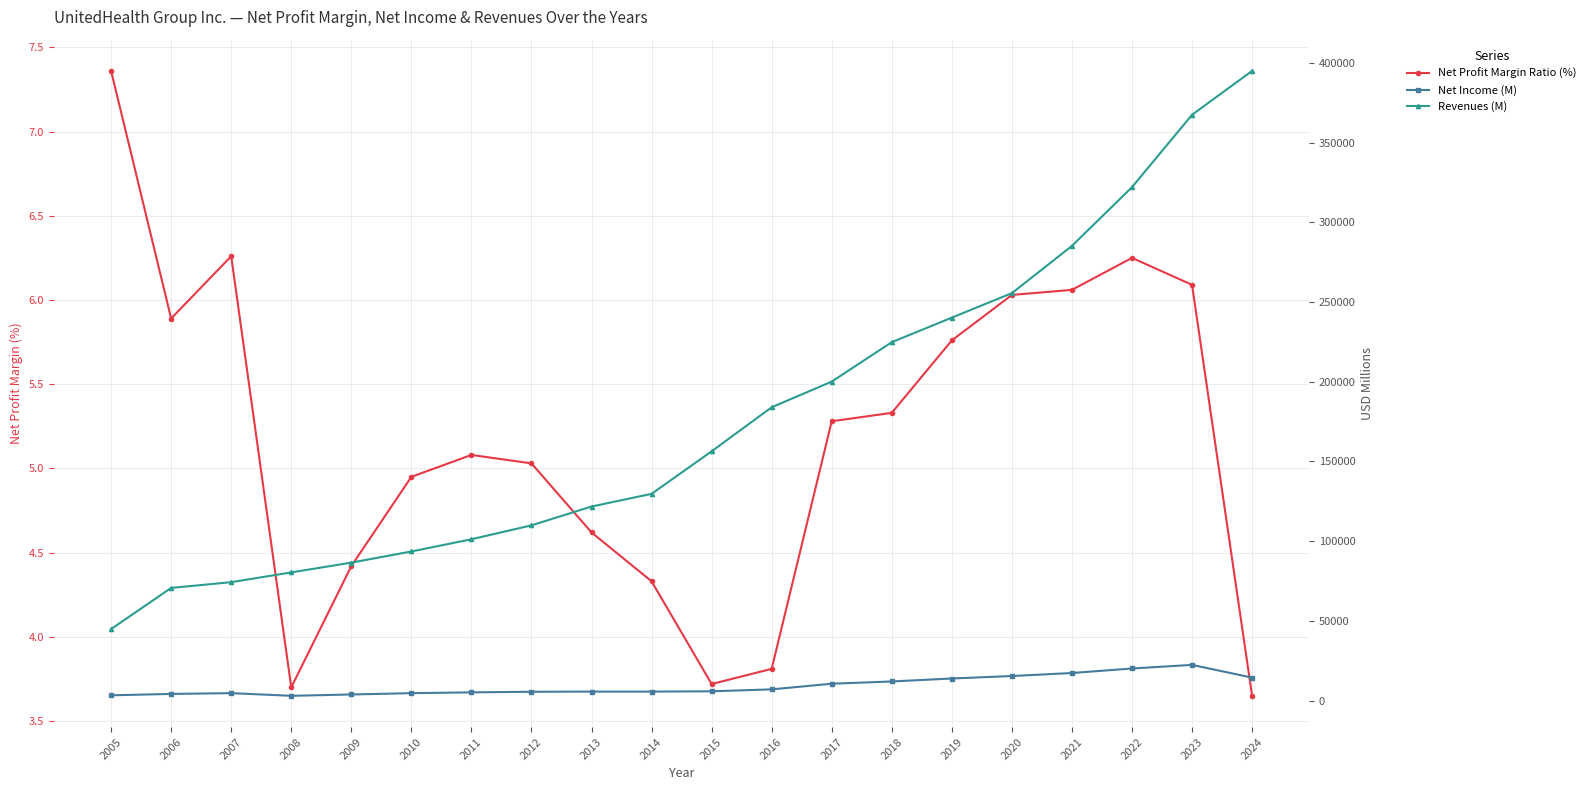

True or false: Revenues (M) has more than 0 interior local peaks.

False